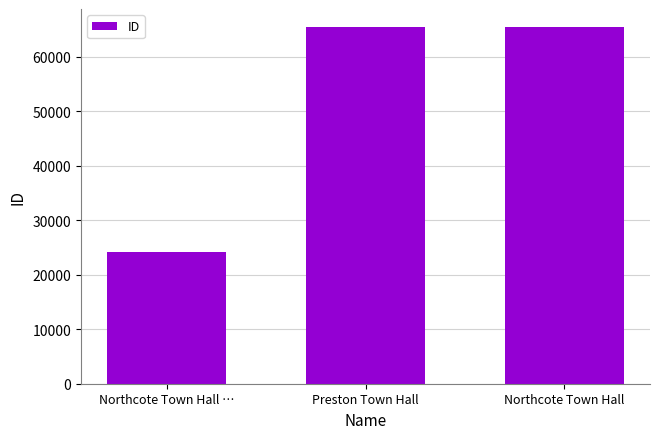

What is the difference between the values at Northcote Town Hall and Northcote Town Hall …?

41307